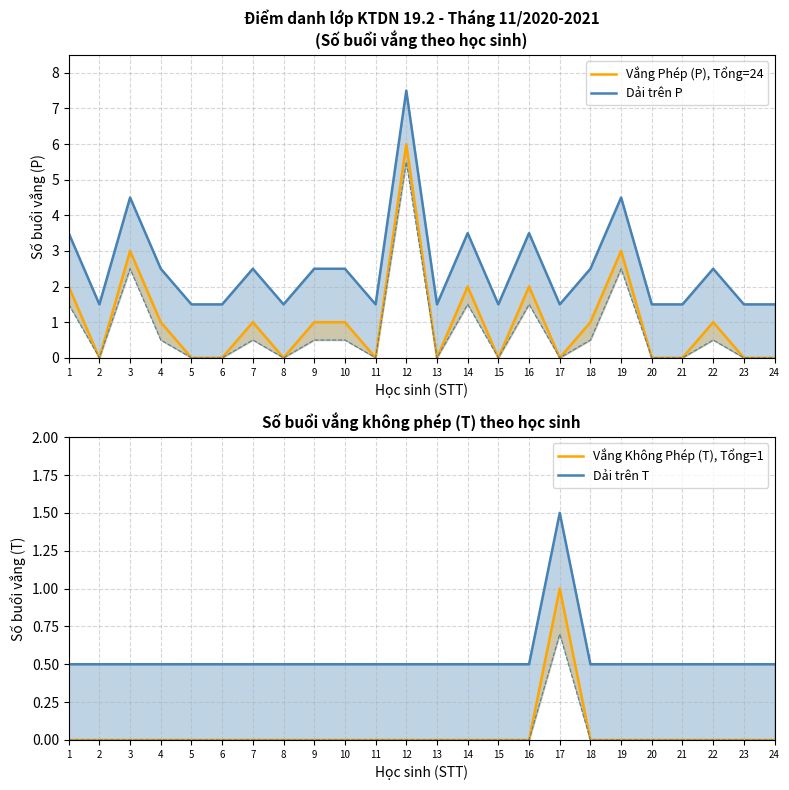

Is the value of Dải trên T at 14 greater than the value of Vắng Không Phép (T), Tổng=1 at 18?

Yes